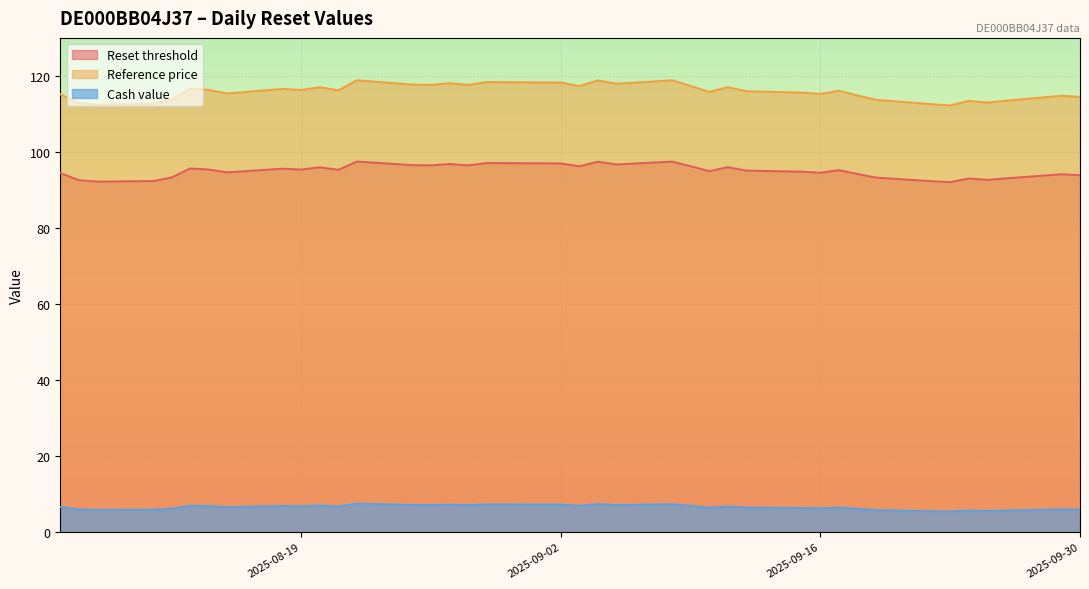

How many lines are shown in the chart?

3